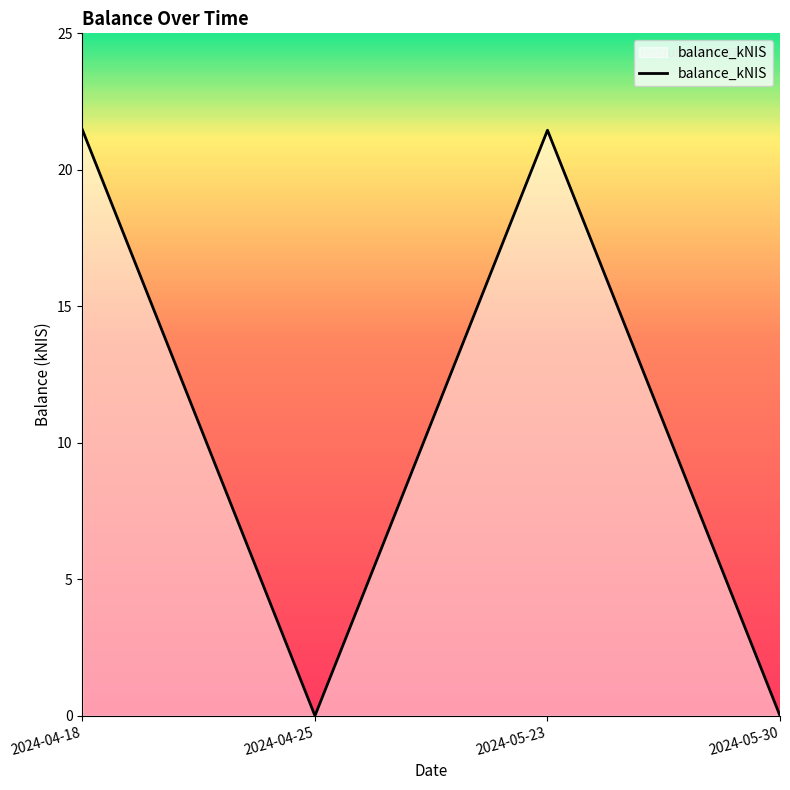

Does the chart have visible grid lines?

No